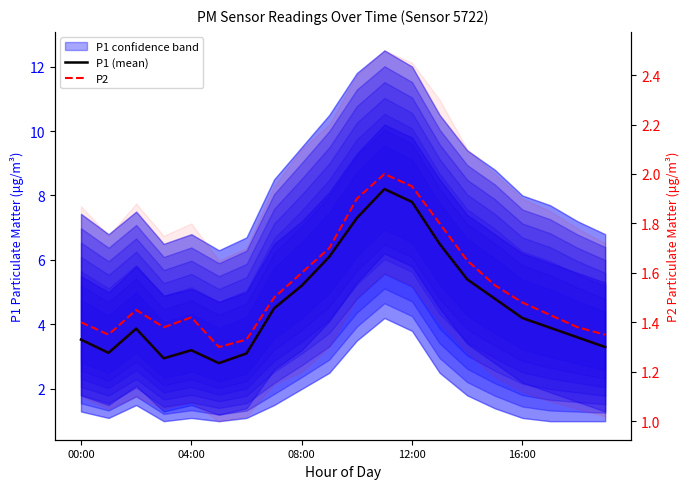

True or false: P2 and P1 (mean) intersect in this chart.

False